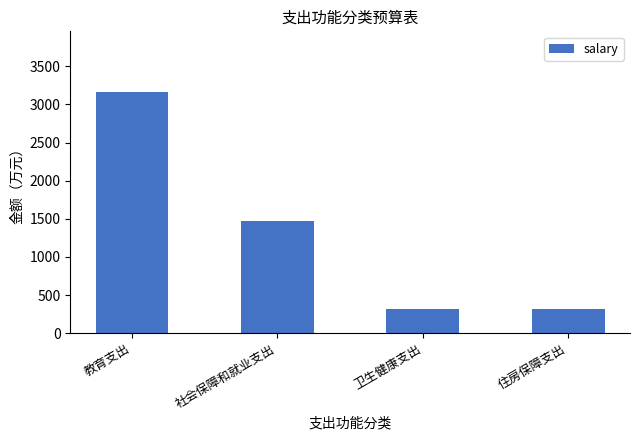

How many series are shown in this chart?

1